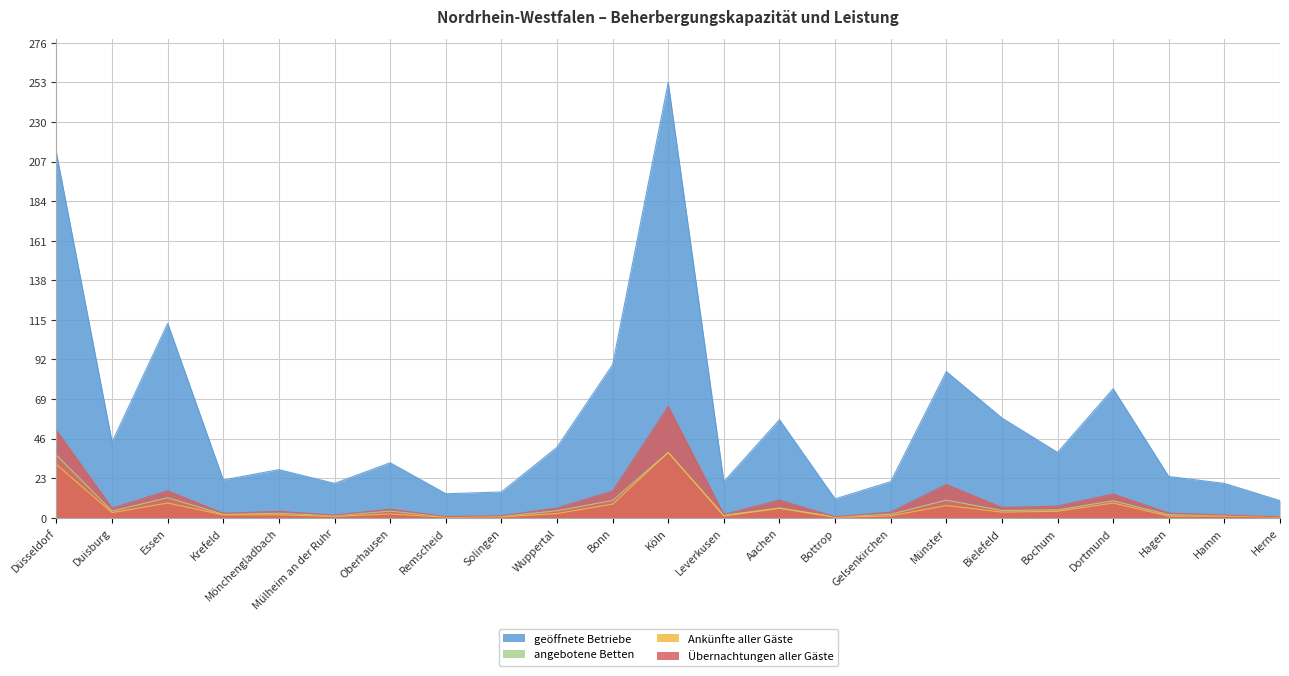

At which category does geöffnete Betriebe reach its first local peak?

Essen